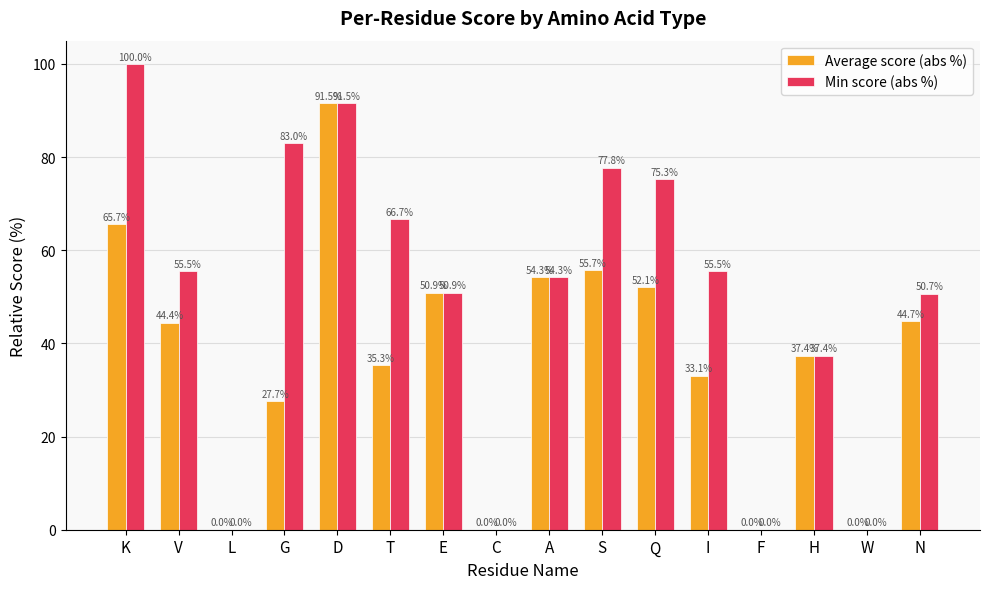

The Average score (abs %) series shows 86.0 at A. True or false?

False